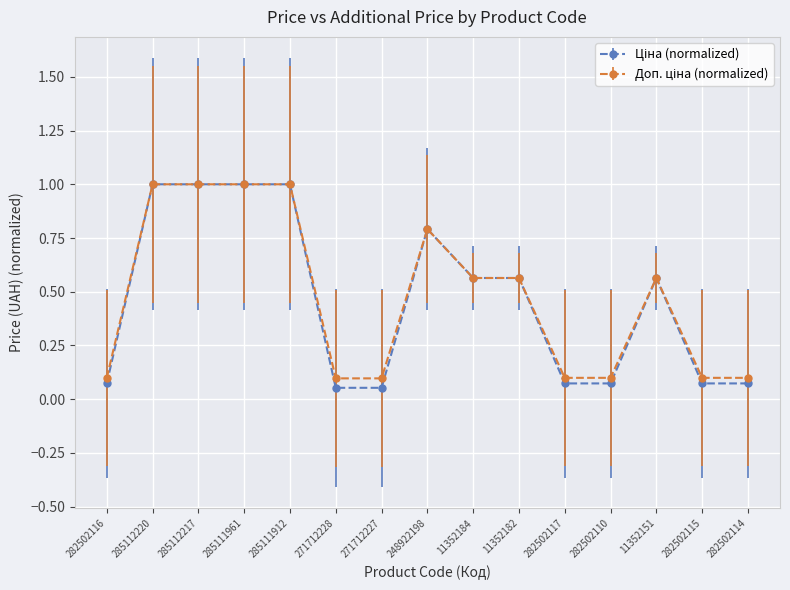

What is the label of the 4th point from the left?

285111961